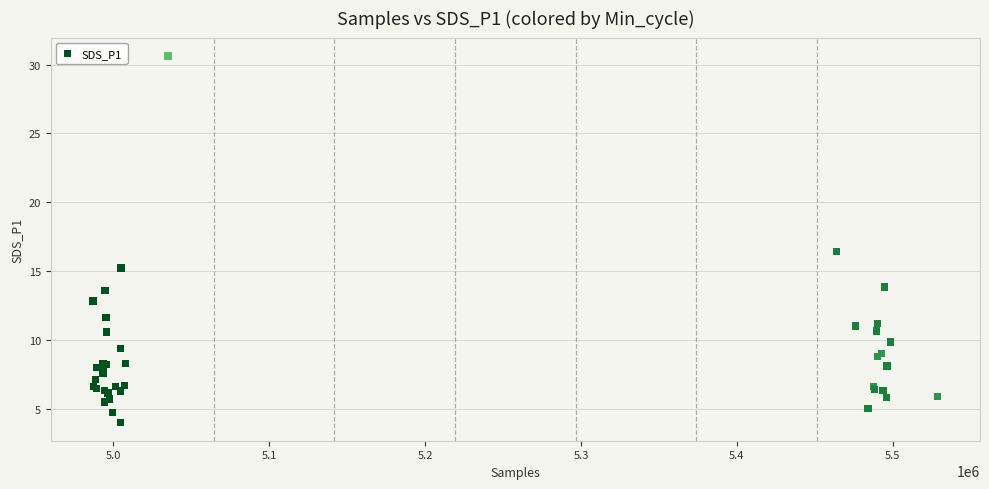

What Y value in the scatter plot is closest to 17?

16.4